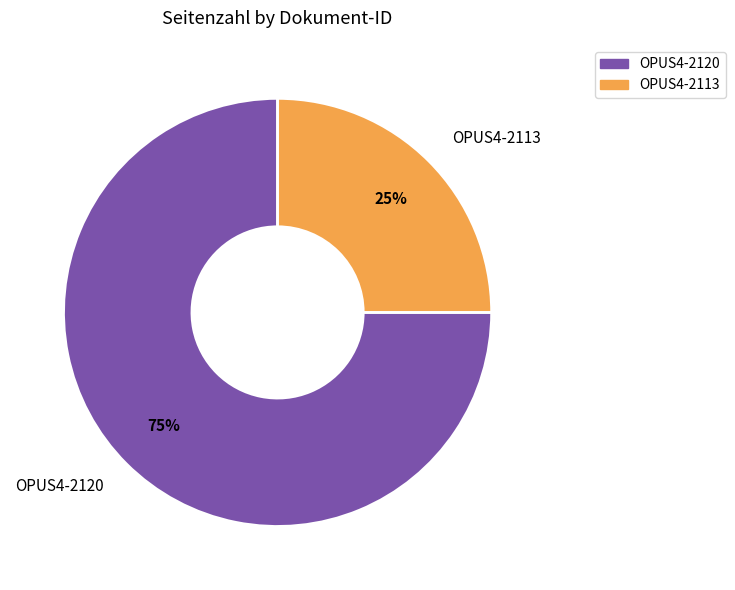

Rank the categories by value from lowest to highest.

OPUS4-2113, OPUS4-2120